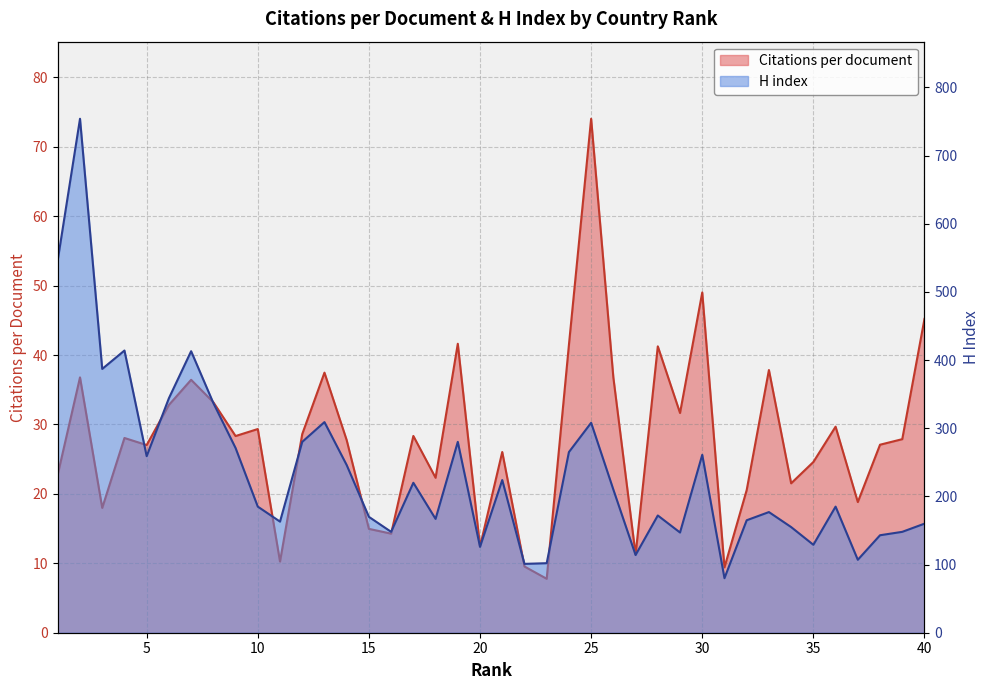

Does the chart display data point markers on the line(s)?

No